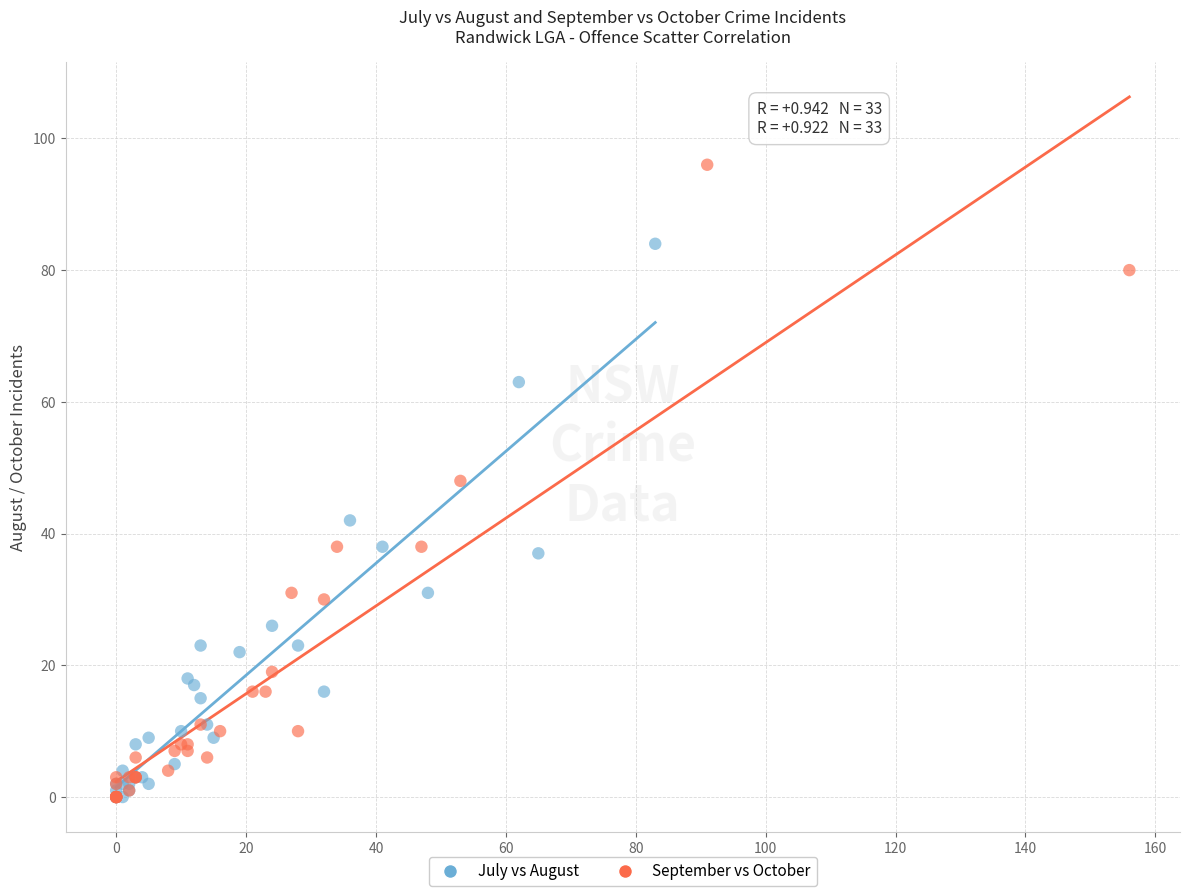

Which series has the largest Y range (max minus min)?

September vs October